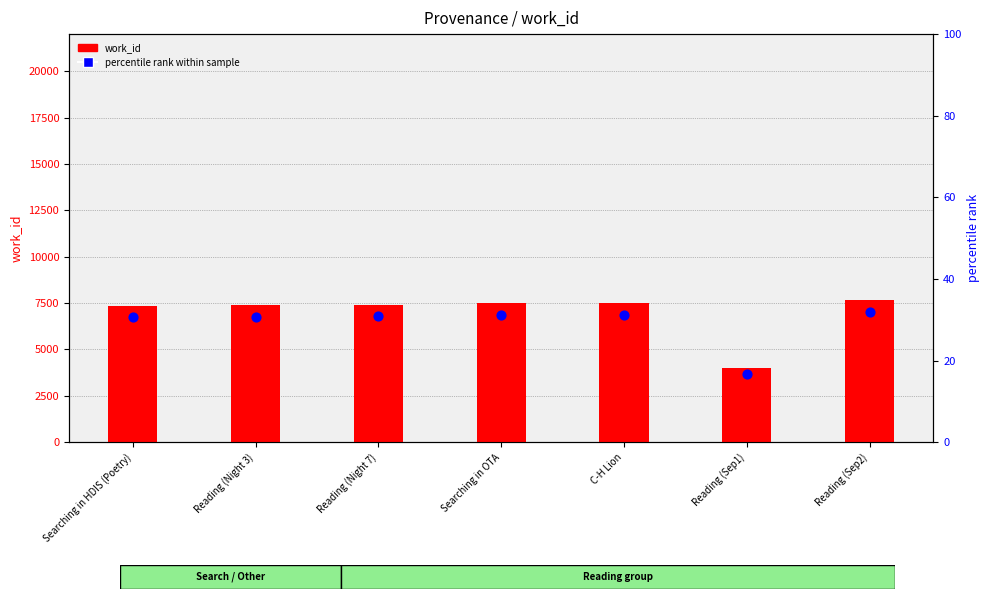

What is the total value across all series at C-H Lion?

7525.2